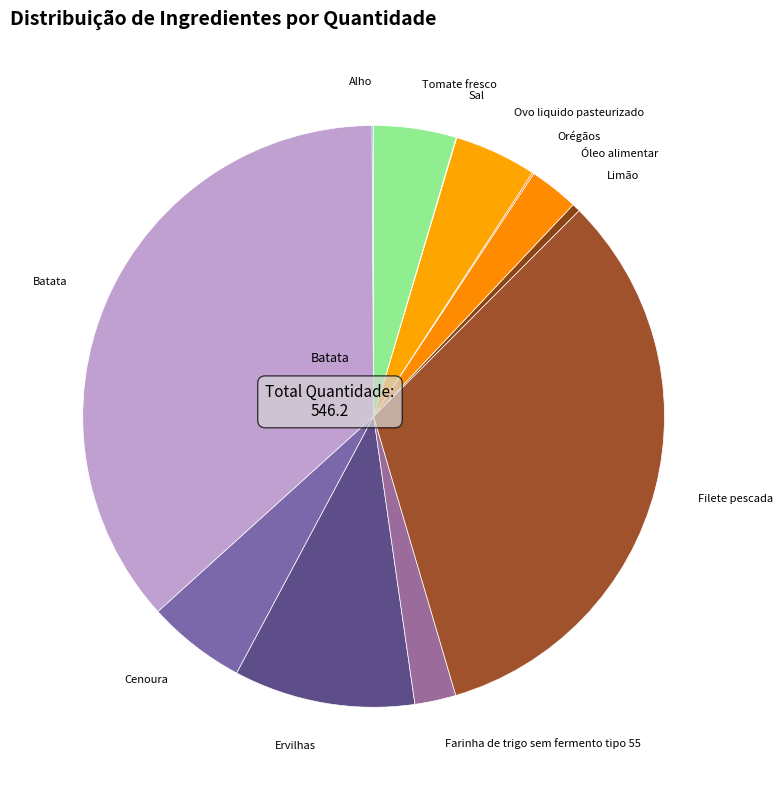

Do Farinha de trigo sem fermento tipo 55 and Óleo alimentar together represent more than half of the pie?

No